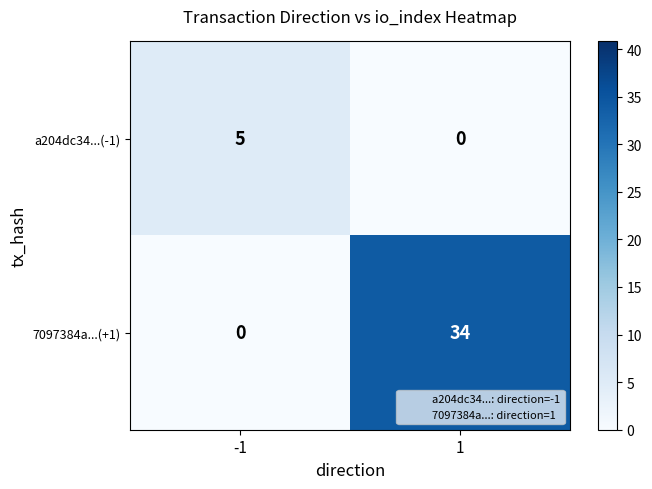

What is the maximum value for a204dc34...(-1)?

5